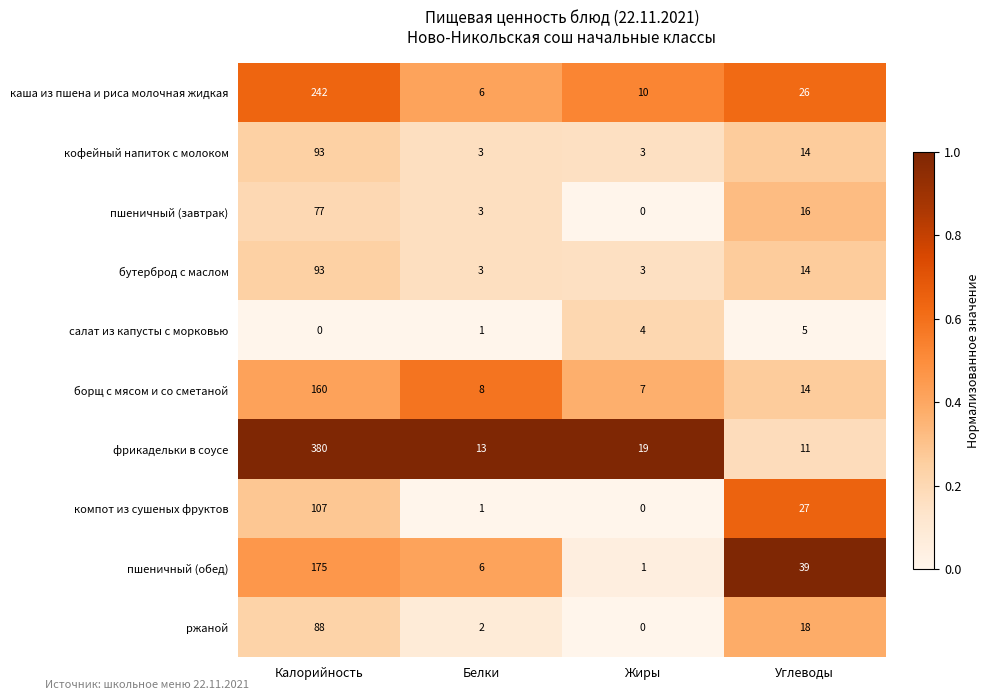

At how many categories does at least one series exceed 0?

4